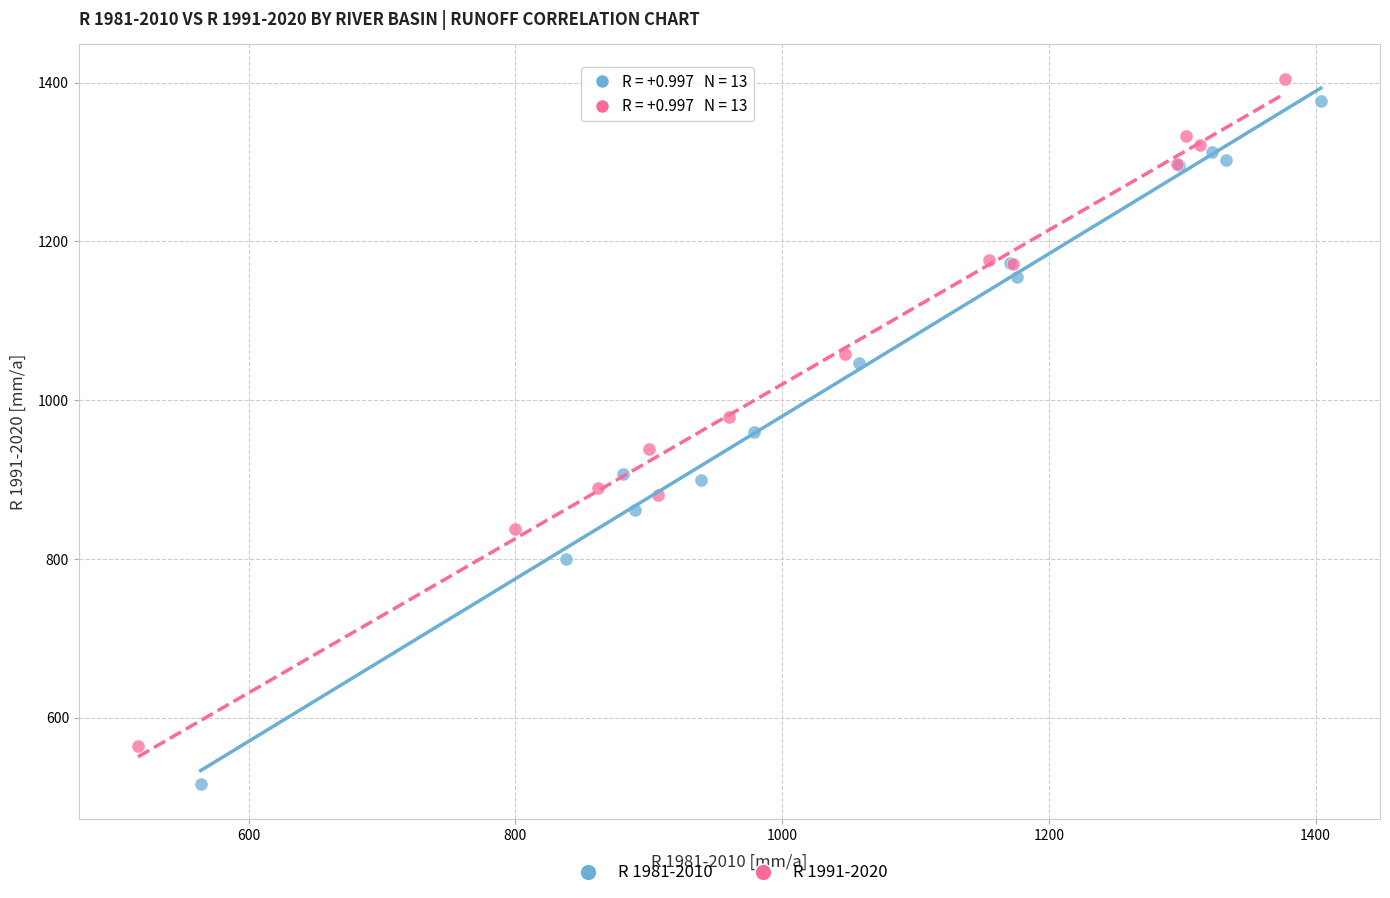

Which series contains the lowest Y value?

R 1981-2010